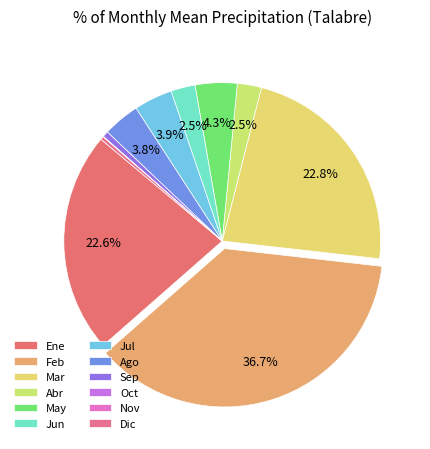

What is the ratio of the value at Jul to the value at Ago?

1.0